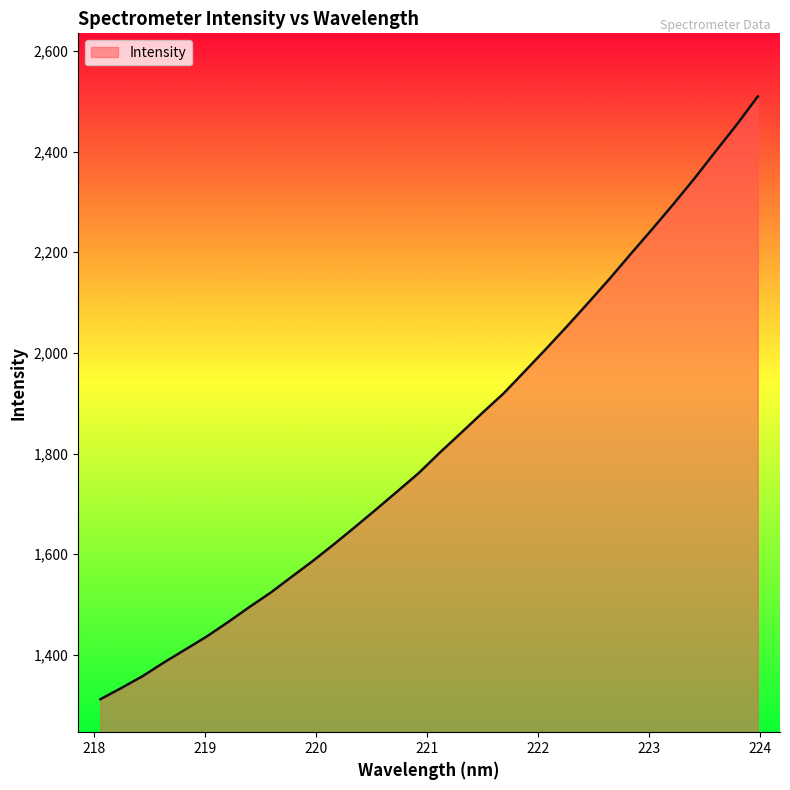

What is the difference between the maximum and minimum values?

1197.8